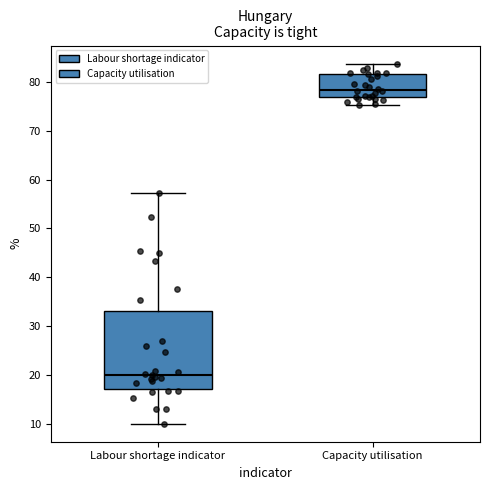

Comparing the boxes themselves (not the whiskers), which one is the tallest?

Labour shortage indicator